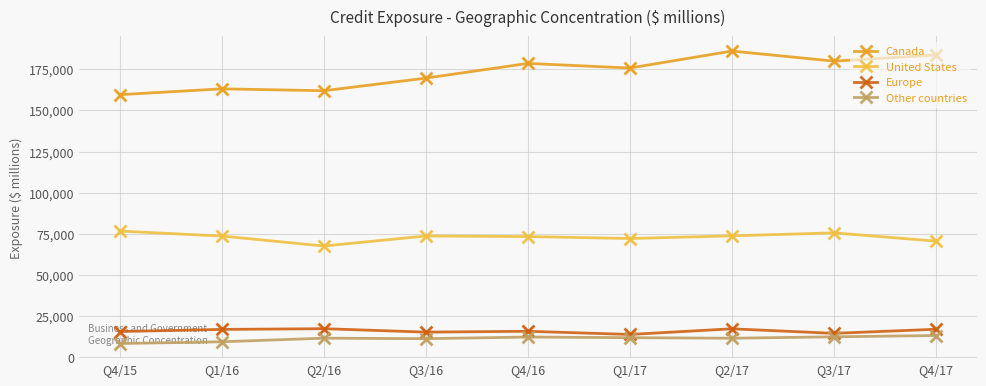

What are all the series names shown in the legend?

Canada, United States, Europe, Other countries